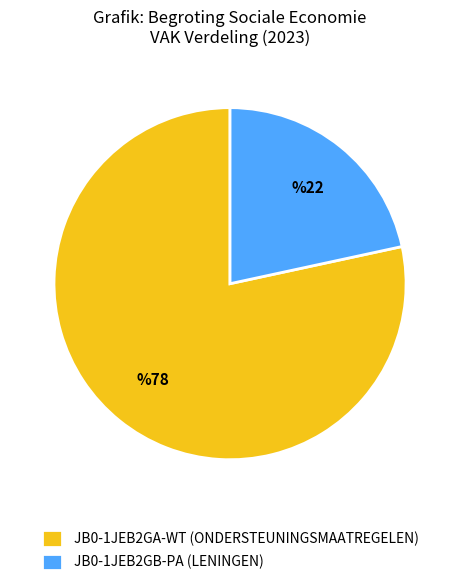

Approximately how many times larger is the value at JB0-1JEB2GB-PA (LENINGEN) compared to JB0-1JEB2GA-WT (ONDERSTEUNINGSMAATREGELEN)?

0.3